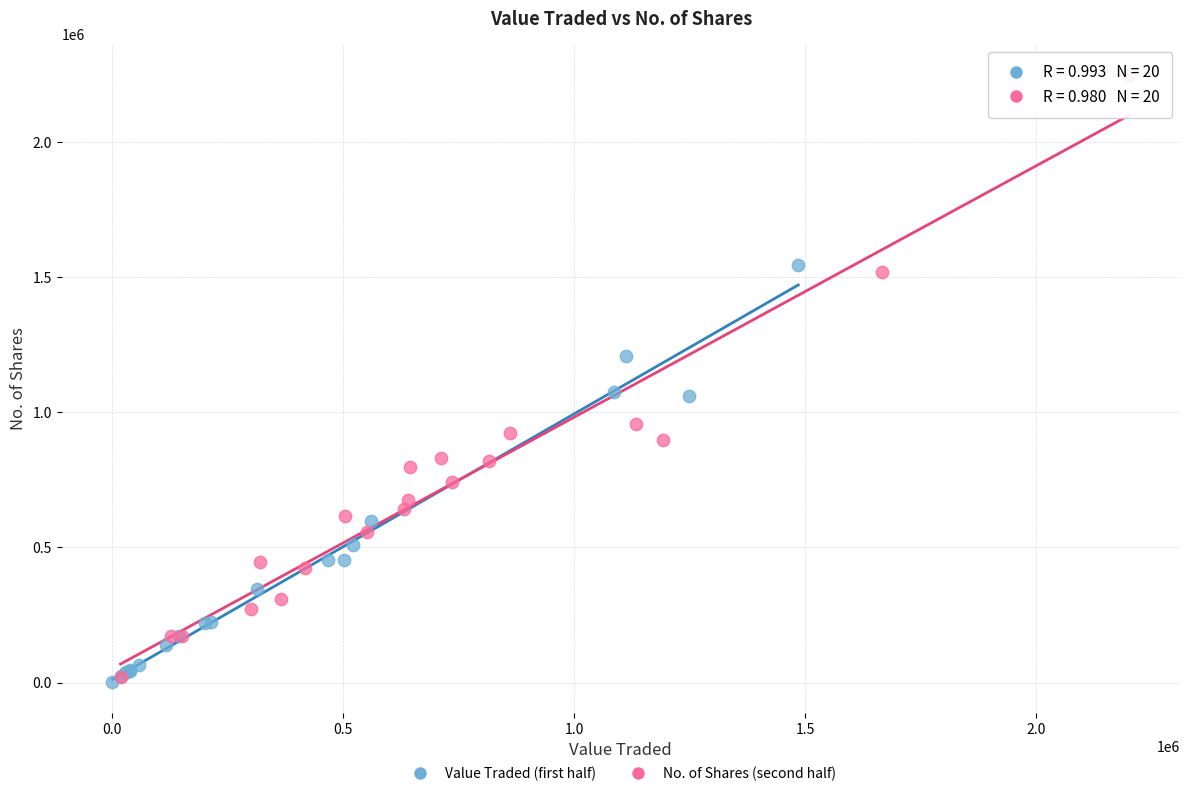

Which series reaches the maximum Y coordinate?

No. of Shares (second half)